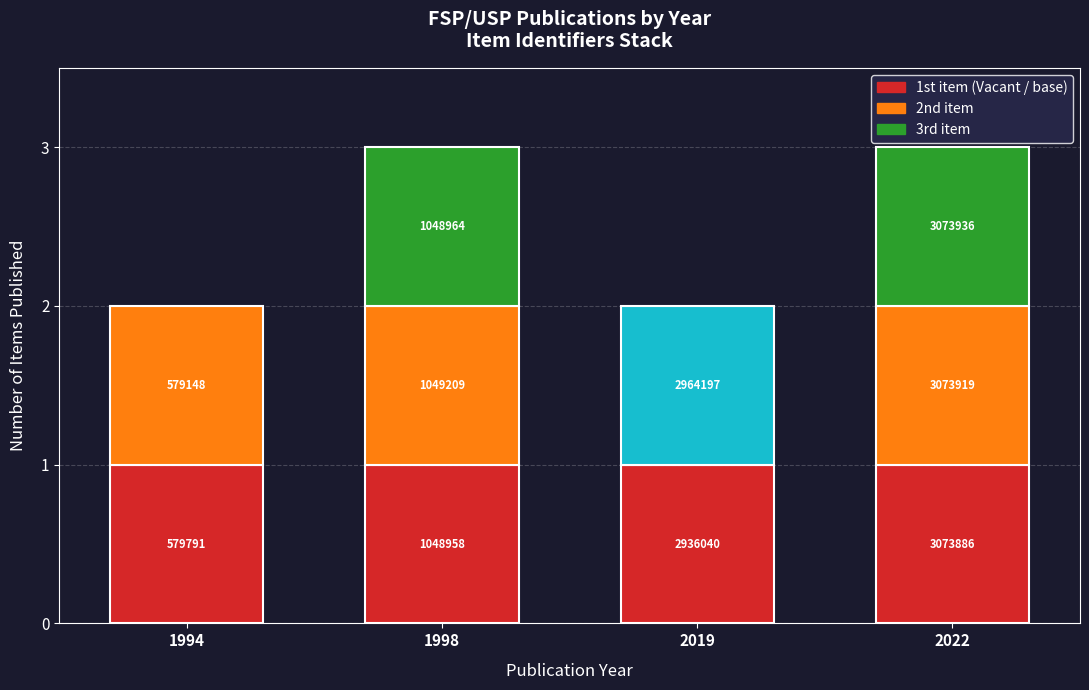

What is the greatest value displayed?

3